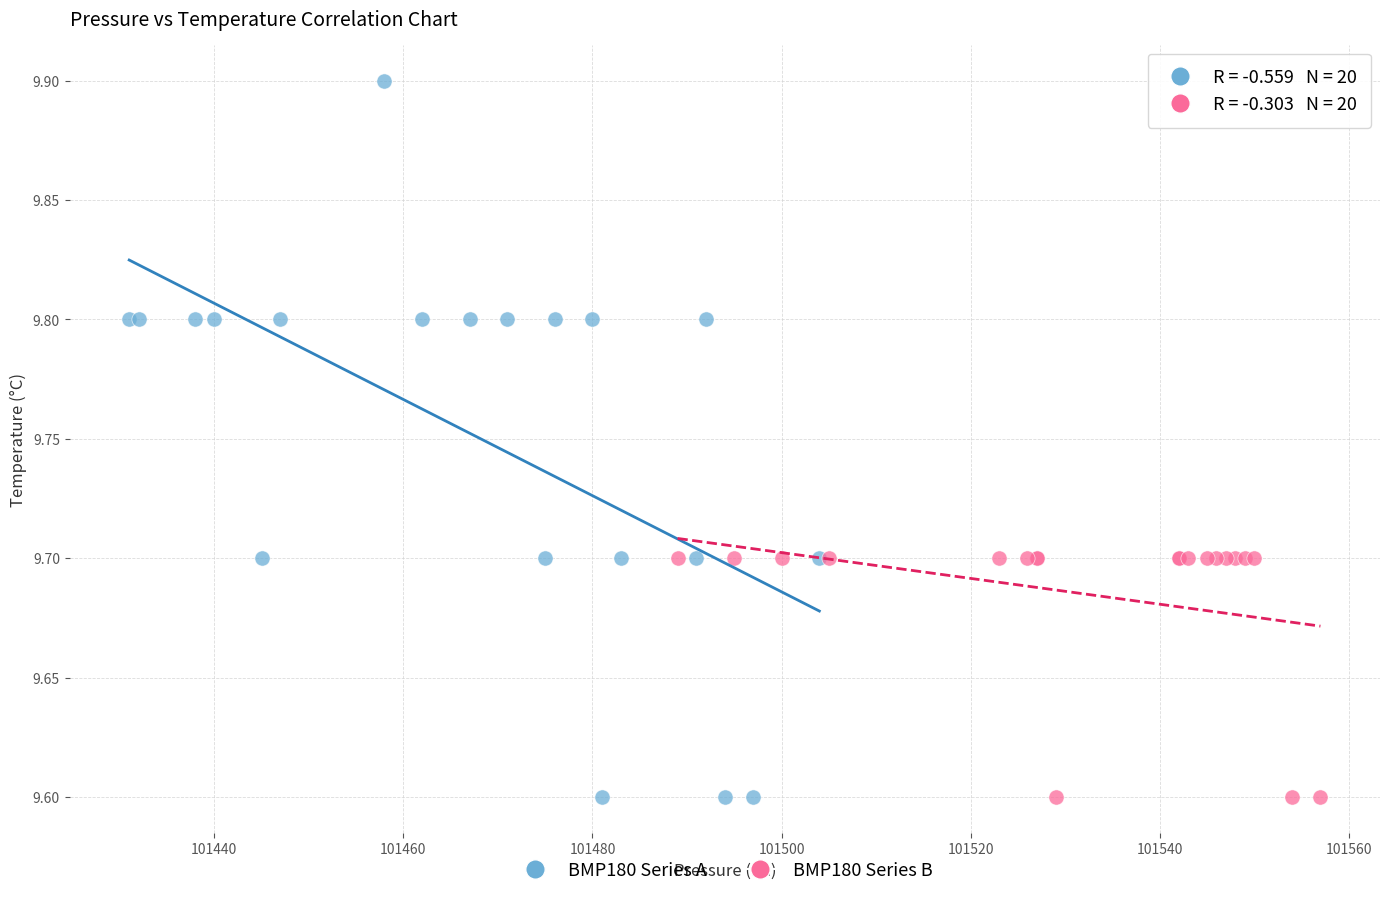

Which series has the widest spread of Y values?

BMP180 Series A